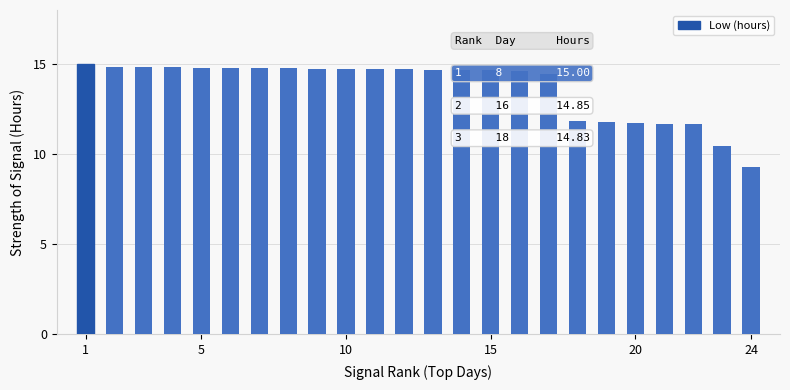

What is the sum of all values?

328.9